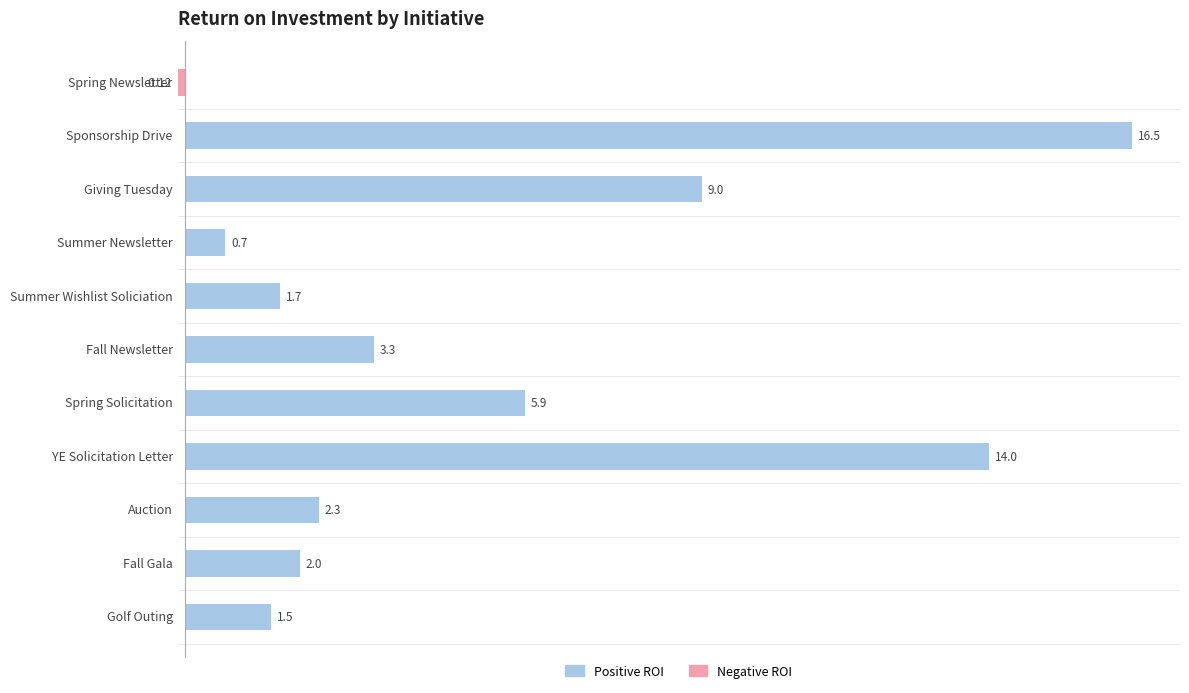

List the series in order of their overall mean, highest first.

Positive ROI, Negative ROI